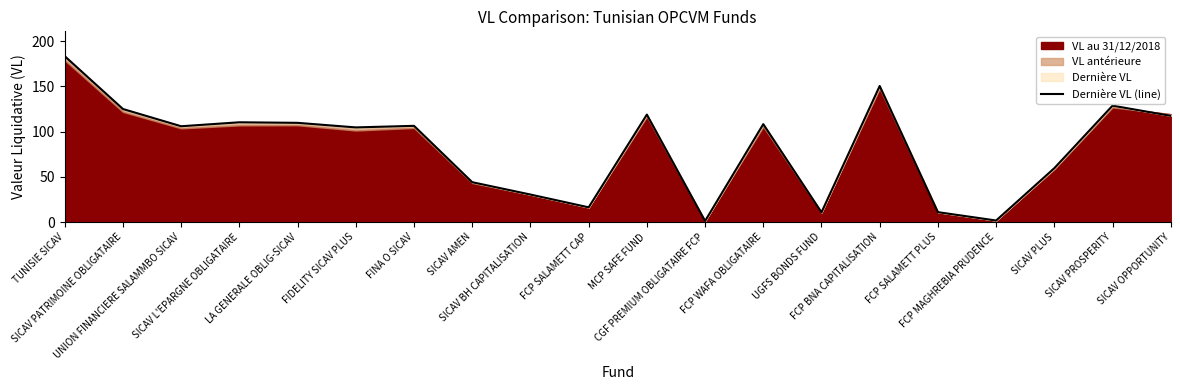

Which category has the highest value across all series?

TUNISIE SICAV